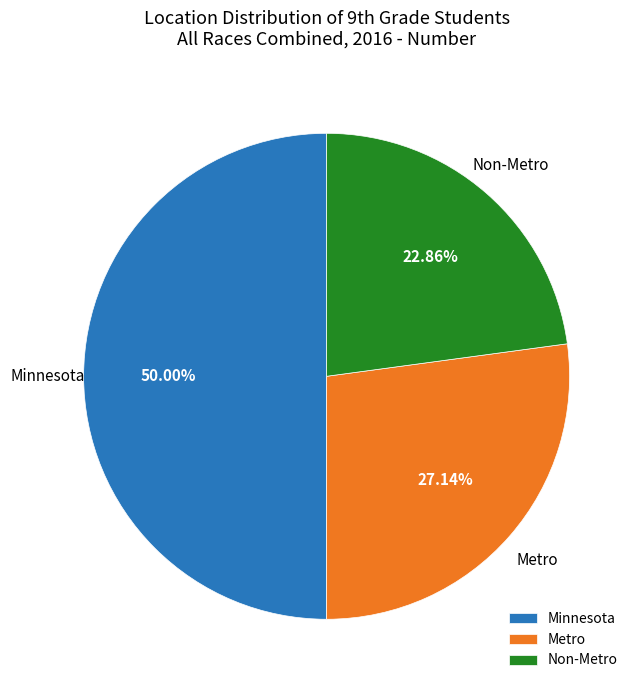

The Metro slice represents 27% of the pie. True or false?

True